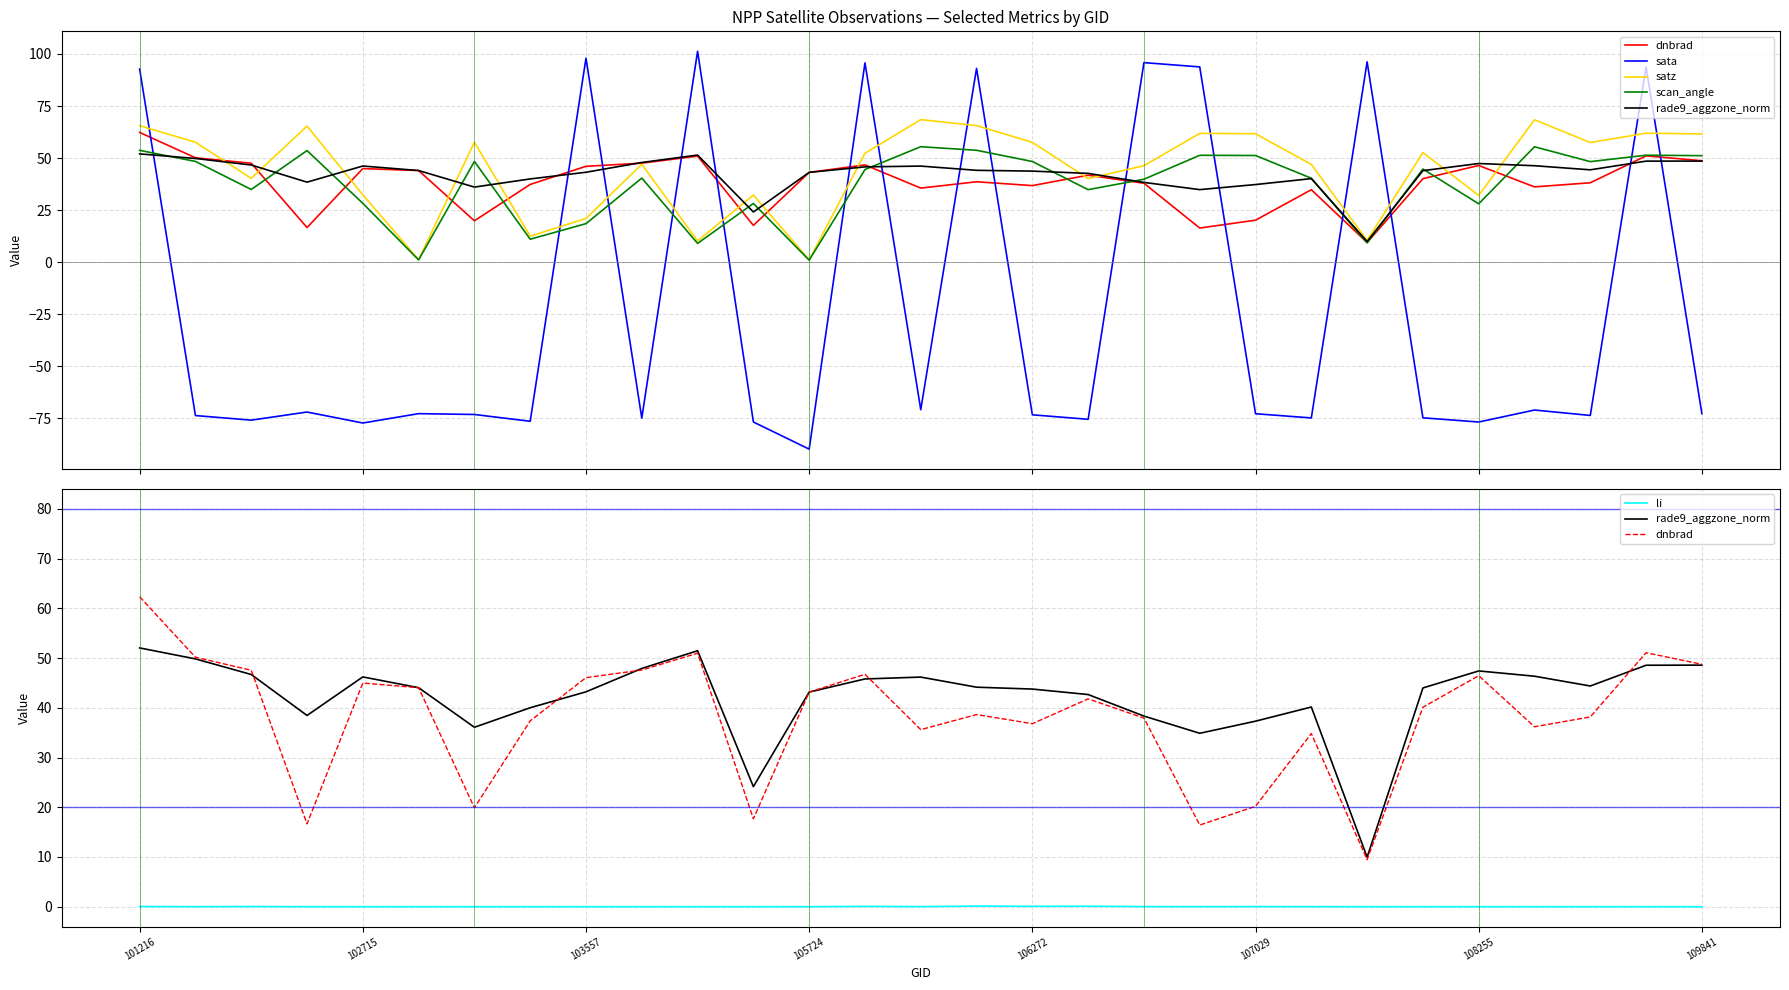

How many lines are shown in the chart?

6